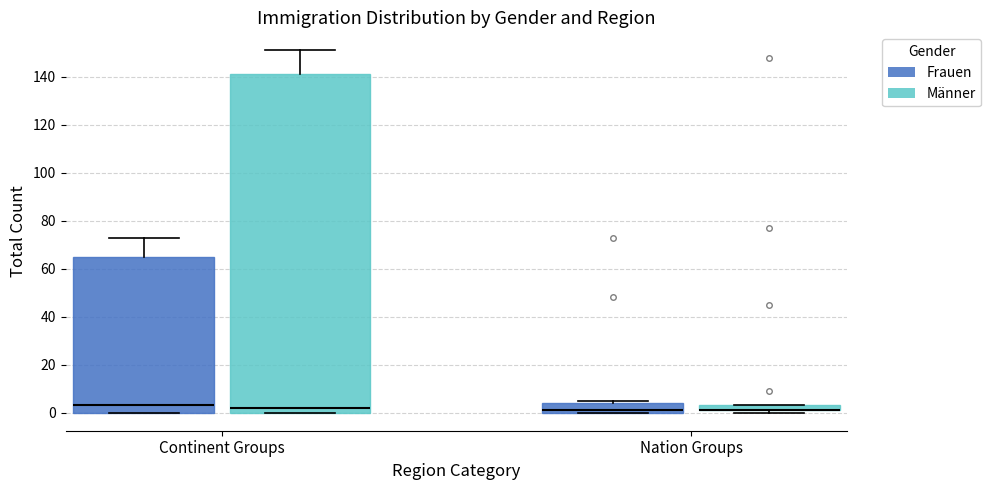

Where is the upper edge of the box for Continent Groups (Männer) on the y-axis? The values are not printed on the chart, so give them approximately, as read against the axis.

142